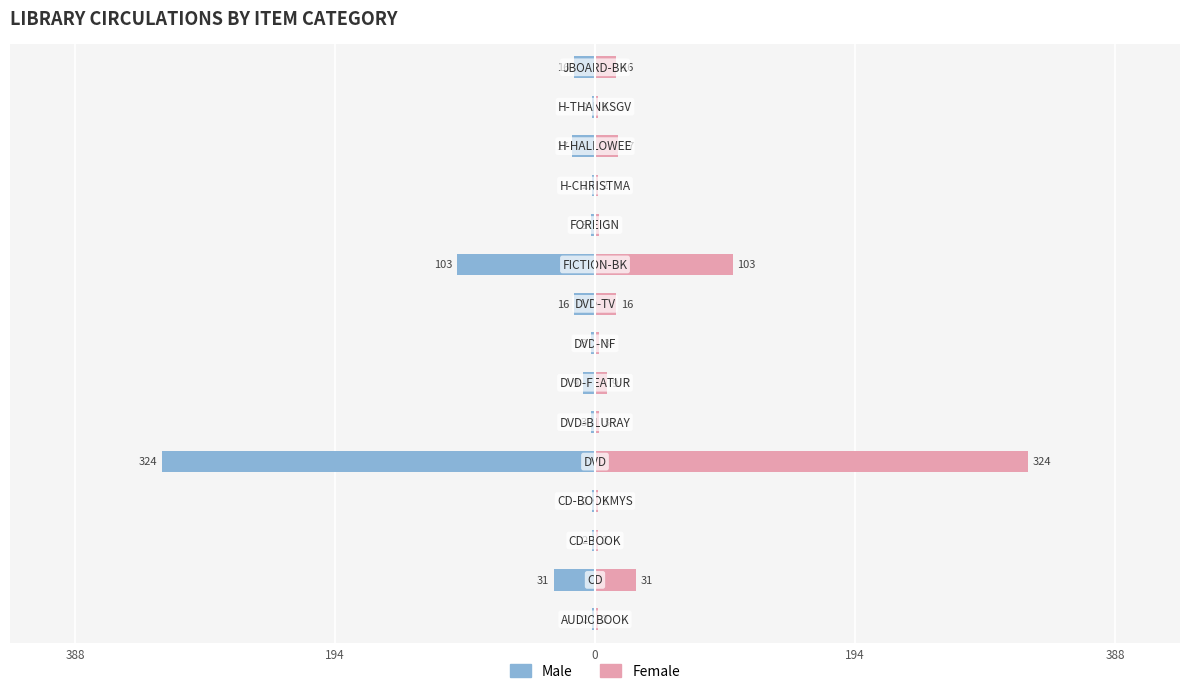

At how many categories does at least one series exceed 35?

2